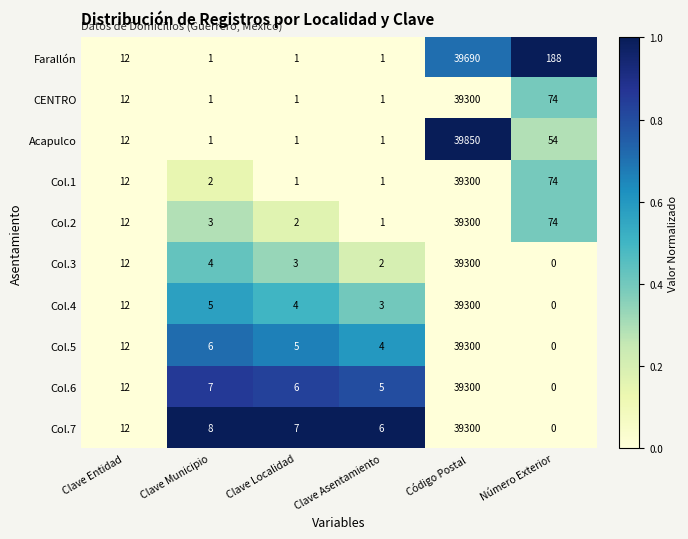

Which category has the highest value across all series?

Código Postal